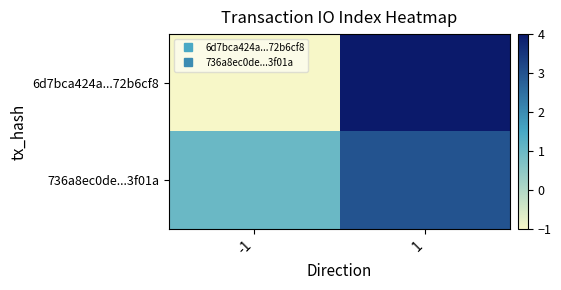

Which series changed the most between -1 and 1?

6d7bca424a...72b6cf8